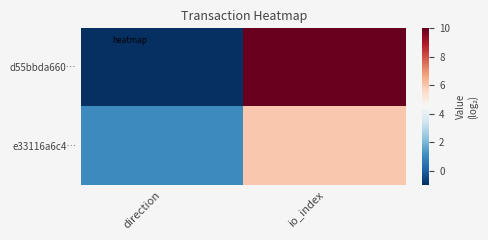

Reading left to right, list all the values displayed in this chart.

d55bbda660…: direction=-1	io_index=10
e33116a6c4…: direction=1	io_index=6